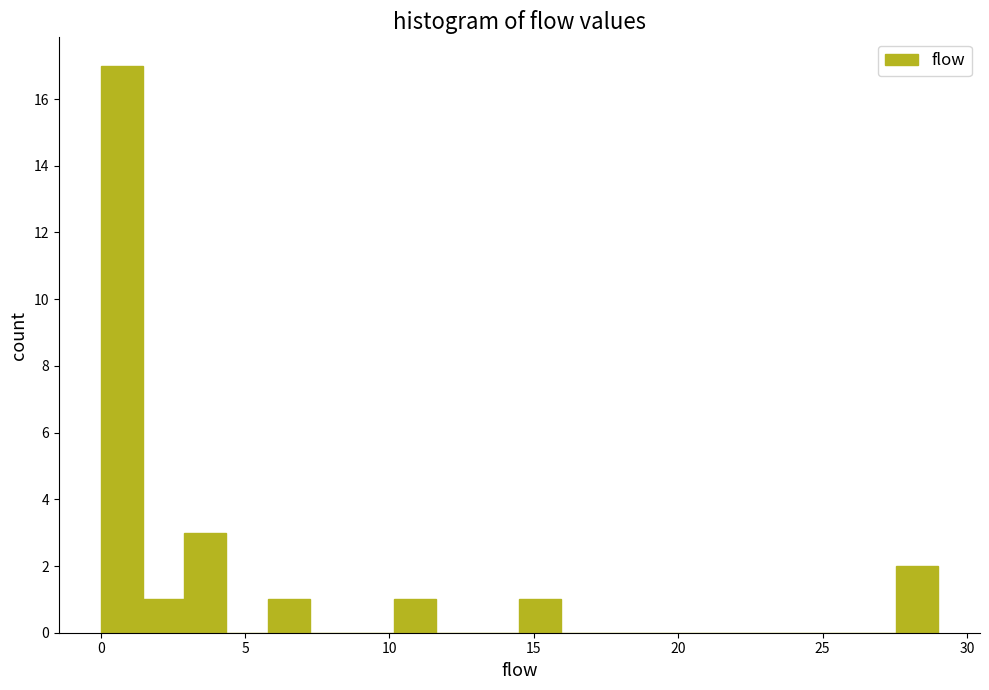

Read against the x-axis, roughly where is the centre of the tallest bar?

0.5